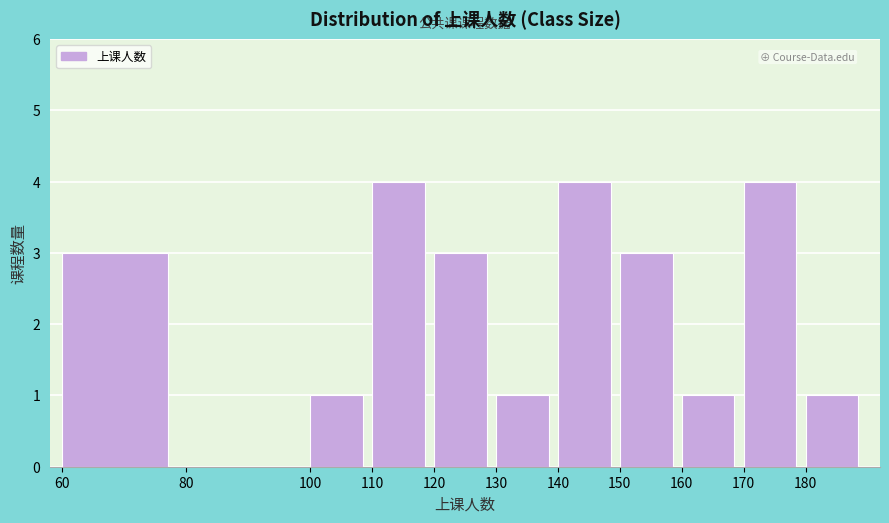

Reading left to right, transcribe this chart: for each bar, give the range it covers on the x-axis and its height. The values are not printed on the chart, so give them approximately, as read against the axis.

60 to 80: 3
80 to 100: 0
100 to 110: 1
110 to 120: 4
120 to 130: 3
130 to 140: 1
140 to 150: 4
150 to 160: 3
160 to 170: 1
170 to 180: 4
180 to 190: 1